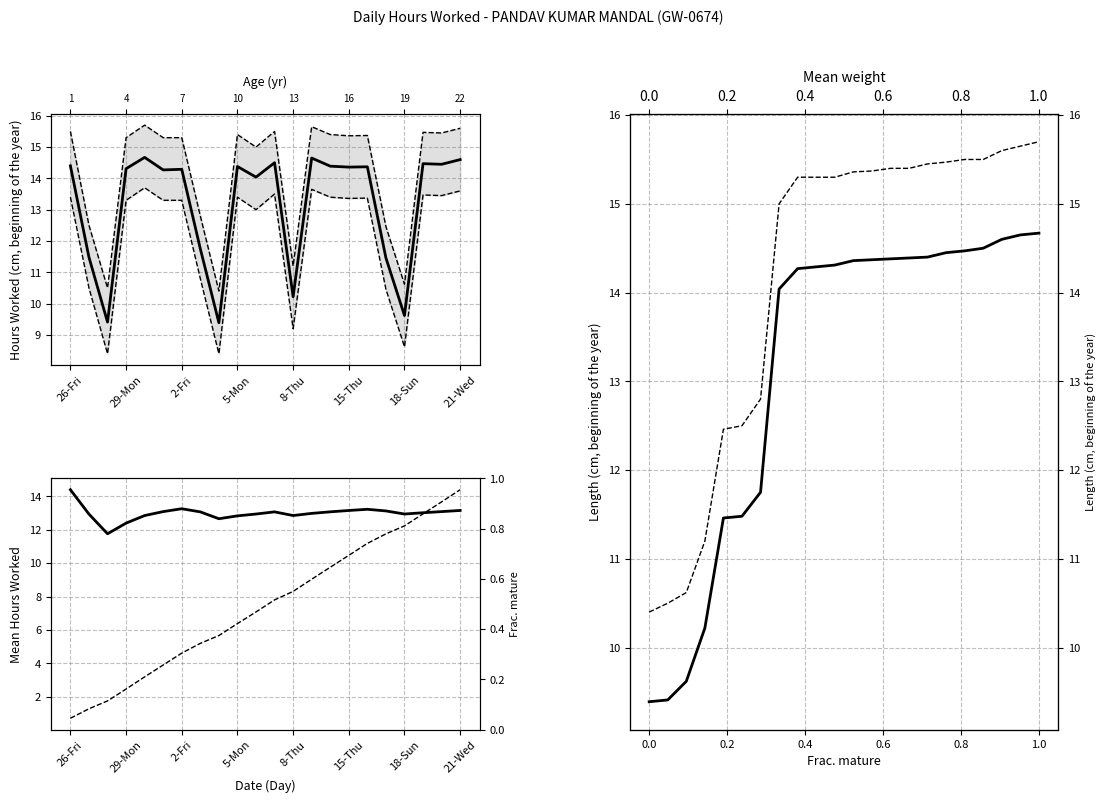

At how many categories does at least one series exceed 10?

22